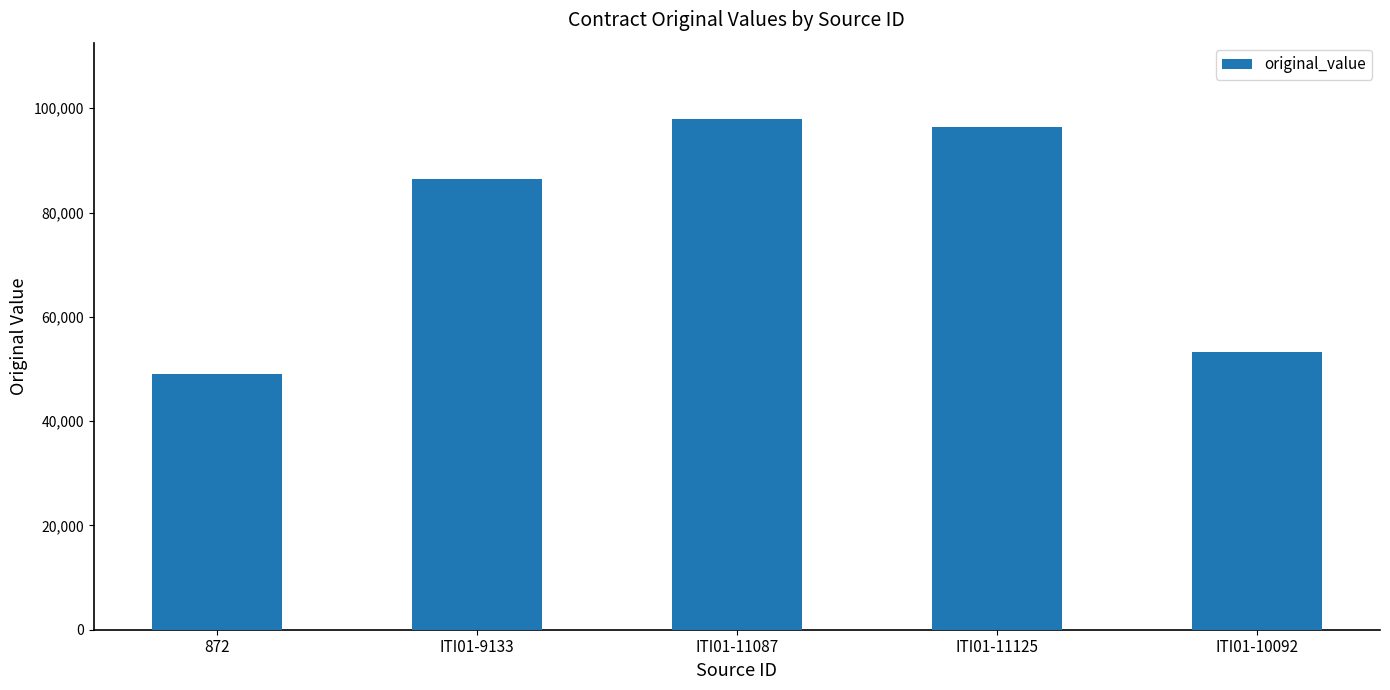

Rank the categories by value from lowest to highest.

872, ITI01-10092, ITI01-9133, ITI01-11125, ITI01-11087